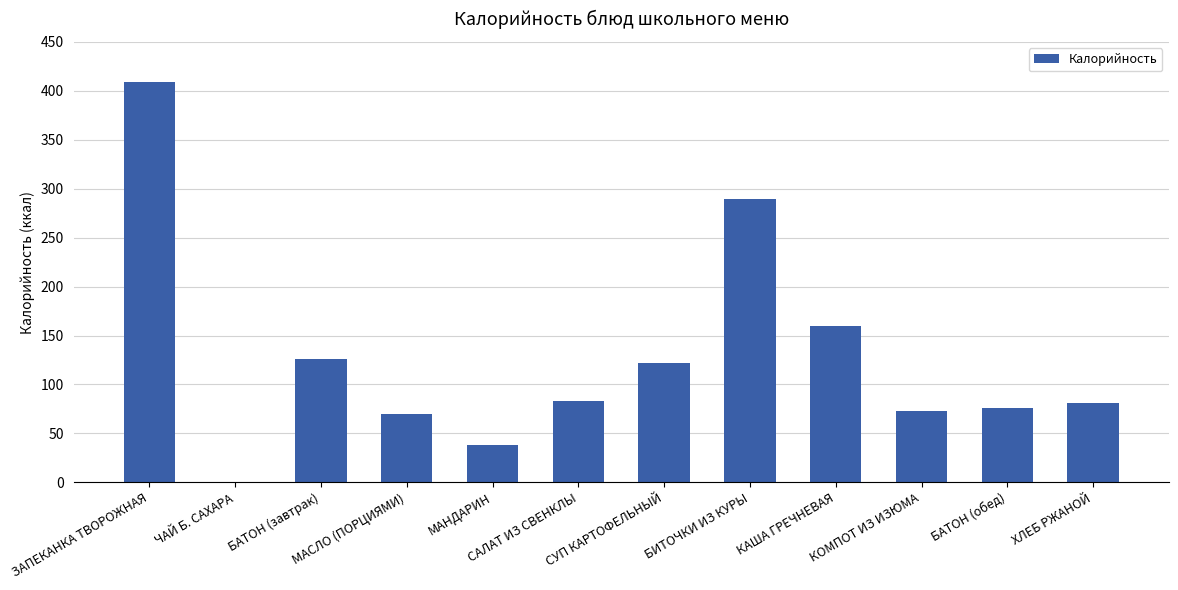

Are the bars horizontal?

No